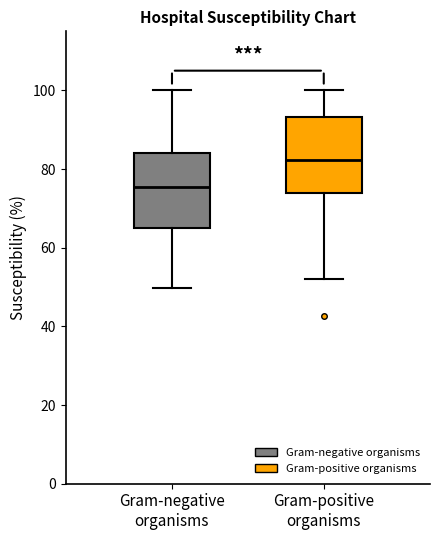

Reading left to right, transcribe this box plot: for each box, give where its median line is, the range the box spans, and where its two whiskers end, as read against the y-axis. The values are not printed on the chart, so give them approximately, as read against the axis.

Gram-negative organisms: median 76, box 66 to 84, whiskers 50 to 100
Gram-positive organisms: median 82, box 74 to 94, whiskers 52 to 100